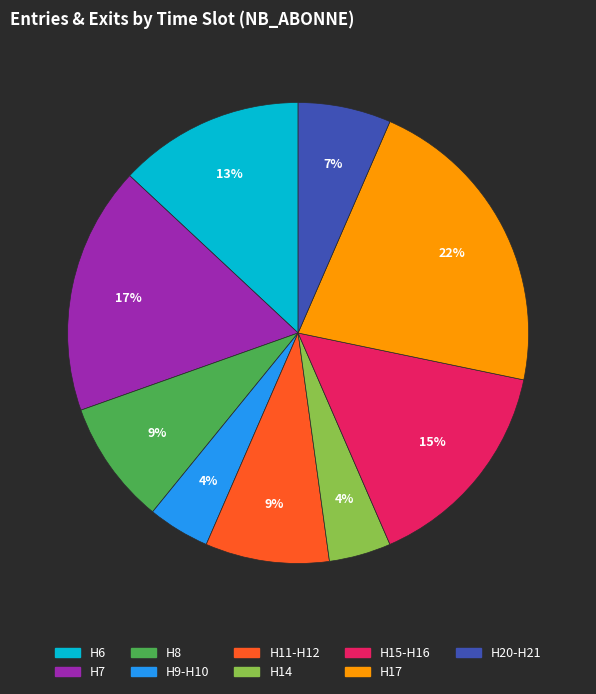

To the nearest percent, what is the average slice percentage?

11%